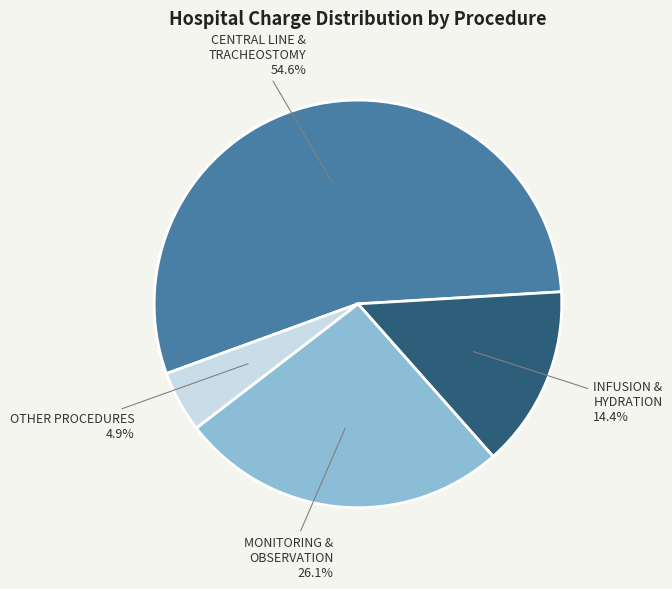

How many segments does this pie chart have?

4